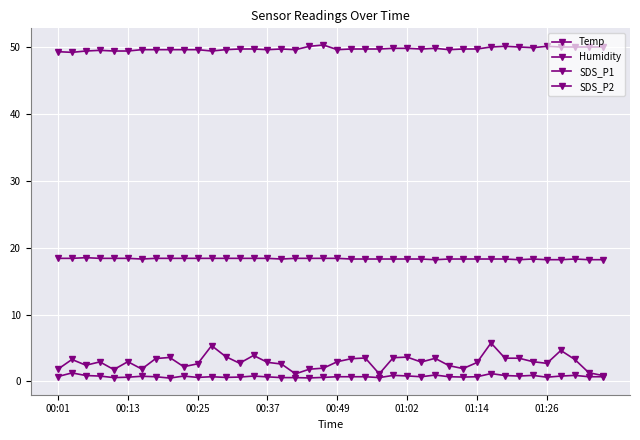

How many lines are shown in the chart?

4